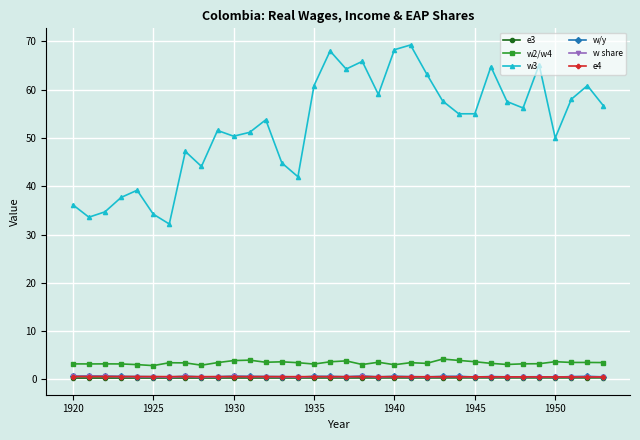

What is the value of the w3 point at the 17th from the left?

68.0